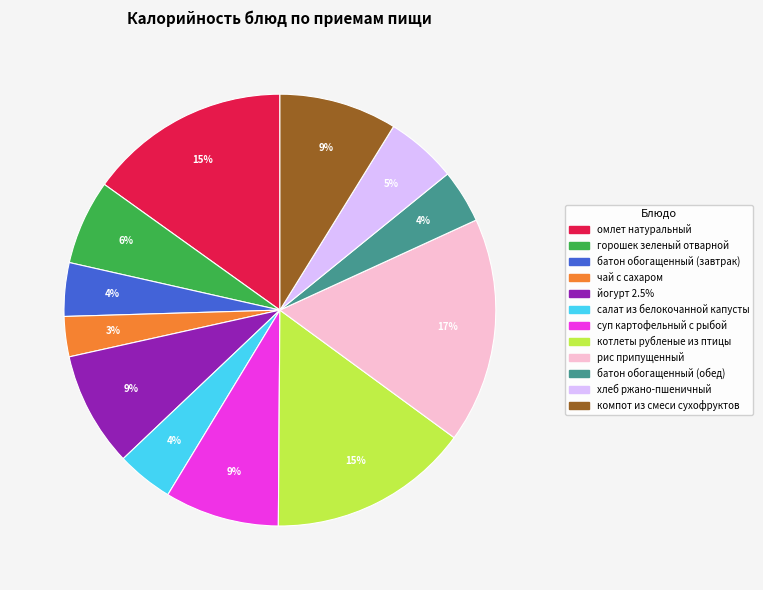

How many slices are in this pie chart?

12